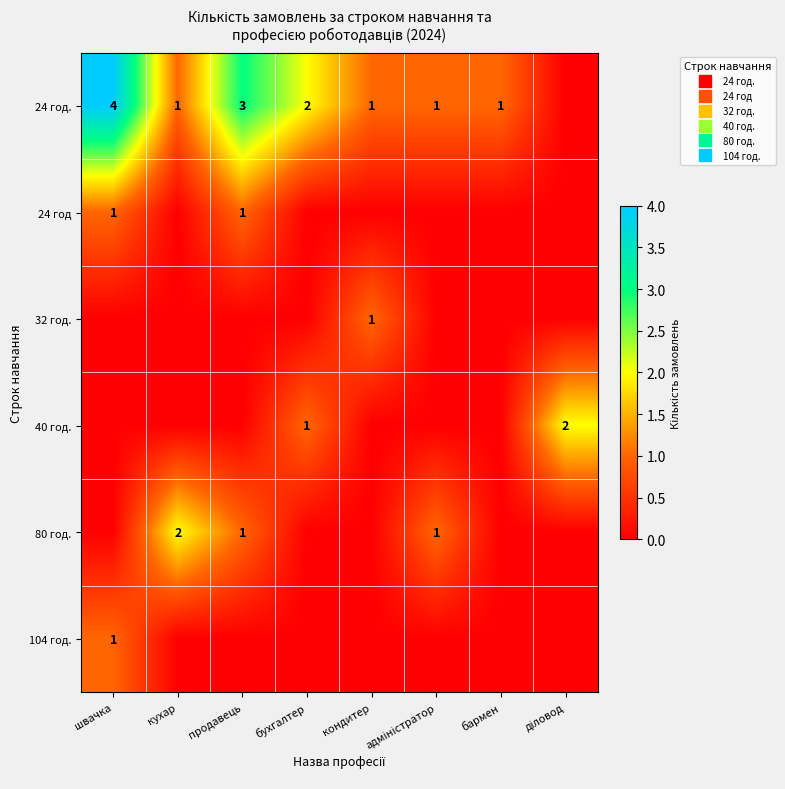

The 32 год. series shows 0 at діловод. True or false?

False